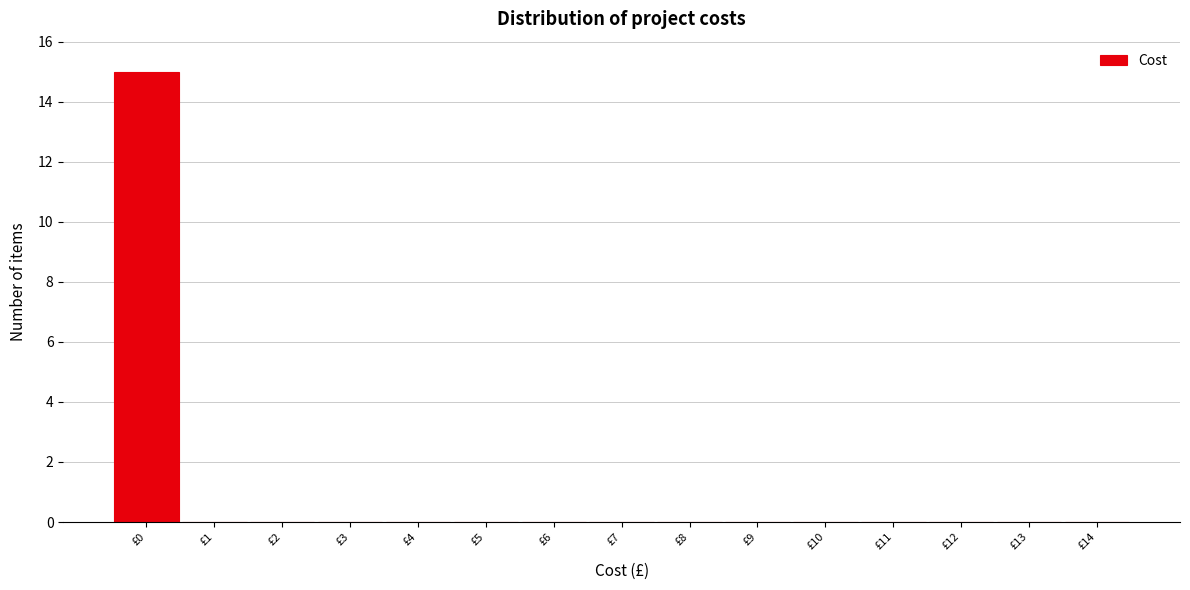

Reading right to left, extract all data points from this chart.

£14=0	£13=0	£12=0	£11=0	£10=0	£9=0	£8=0	£7=0	£6=0	£5=0	£4=0	£3=0	£2=0	£1=0	£0=15